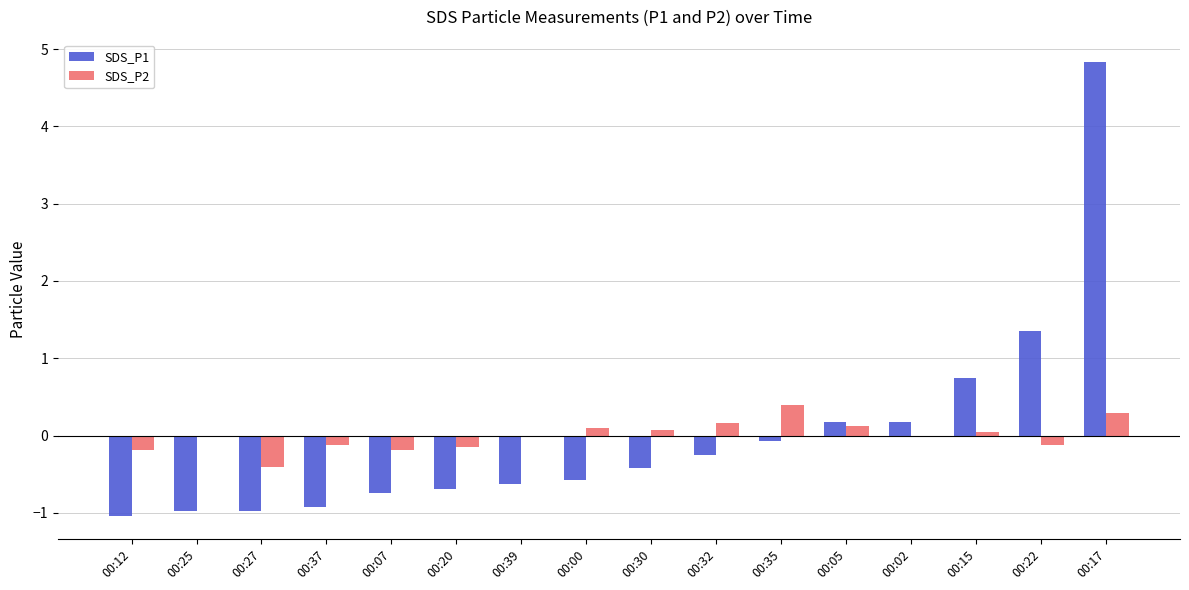

Which series has the largest range (max minus min)?

SDS_P1